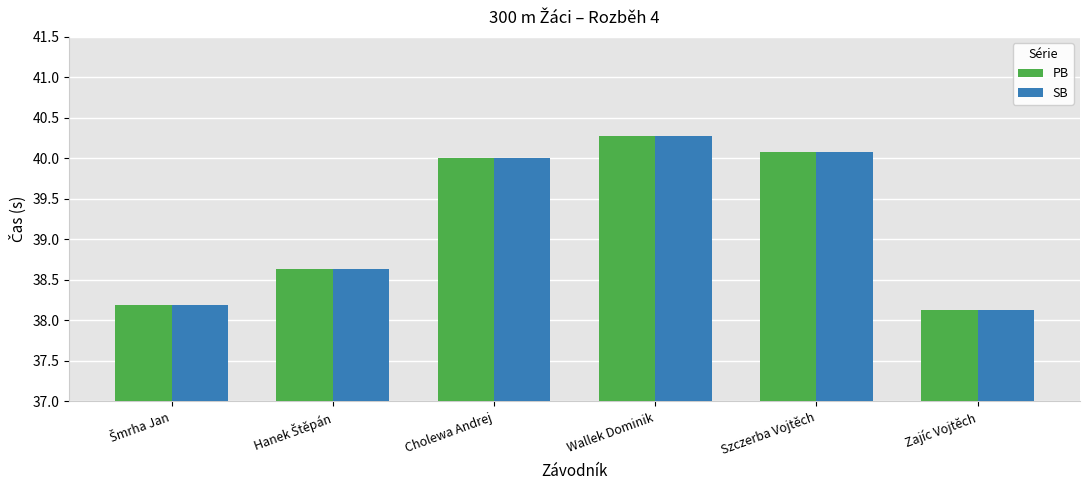

The value of PB at Cholewa Andrej is 21.4. True or false?

False